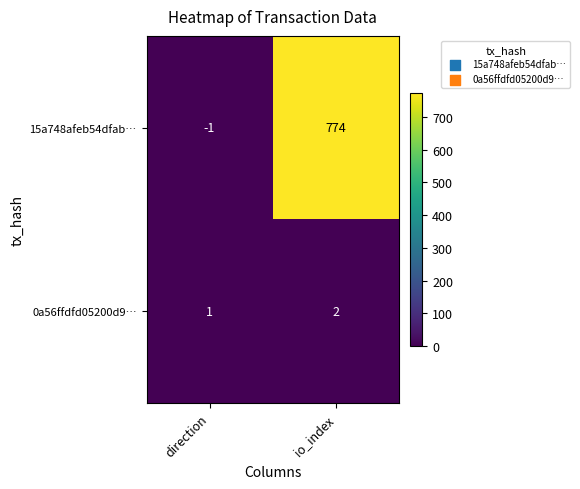

At how many categories does at least one series exceed 245?

1